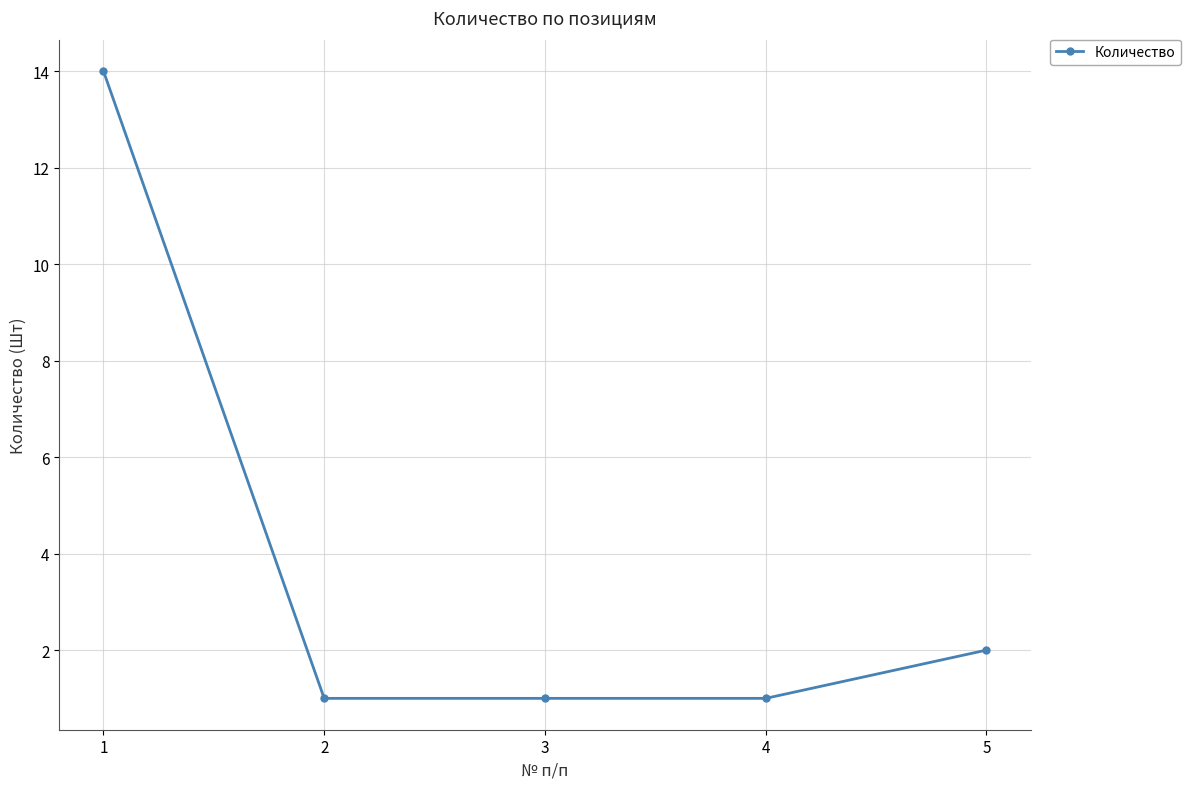

The value at 3 is 1. True or false?

True